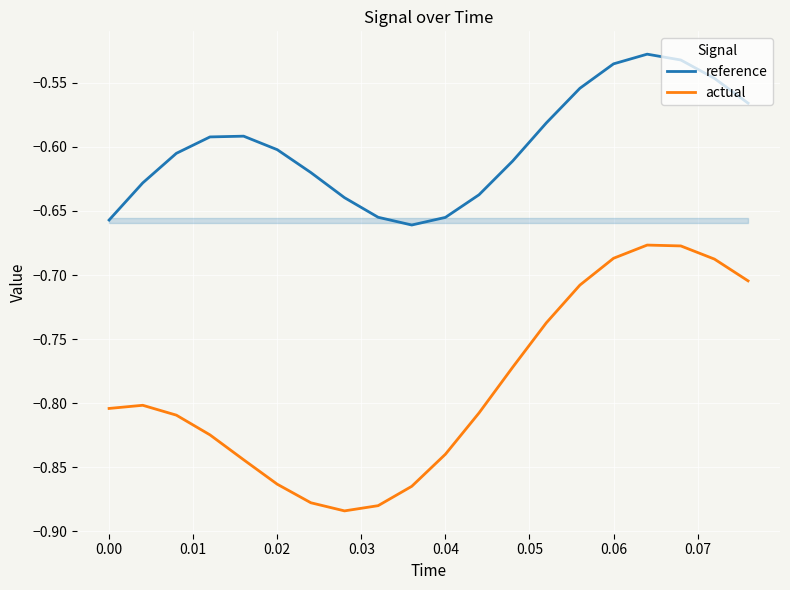

What is the lowest value of the reference series?

-0.7